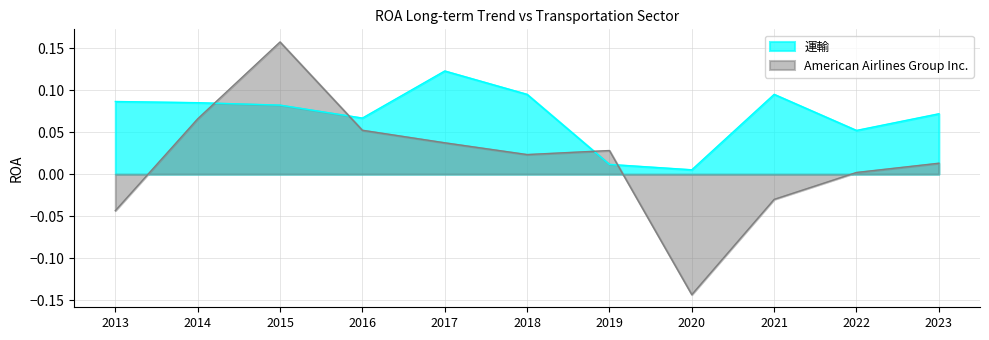

What is the lowest value of the American Airlines Group Inc. series?

-0.1